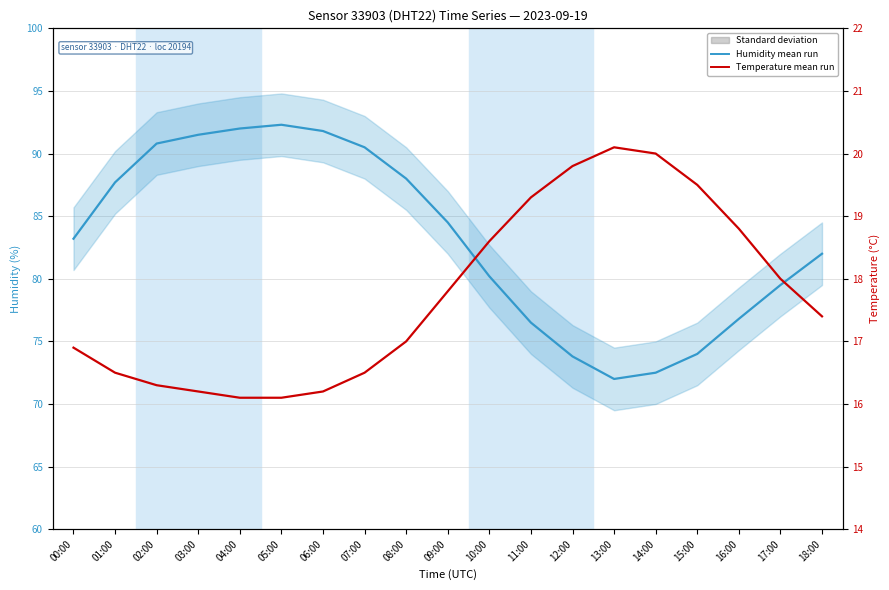

Is this an area chart (filled region under the line)?

No